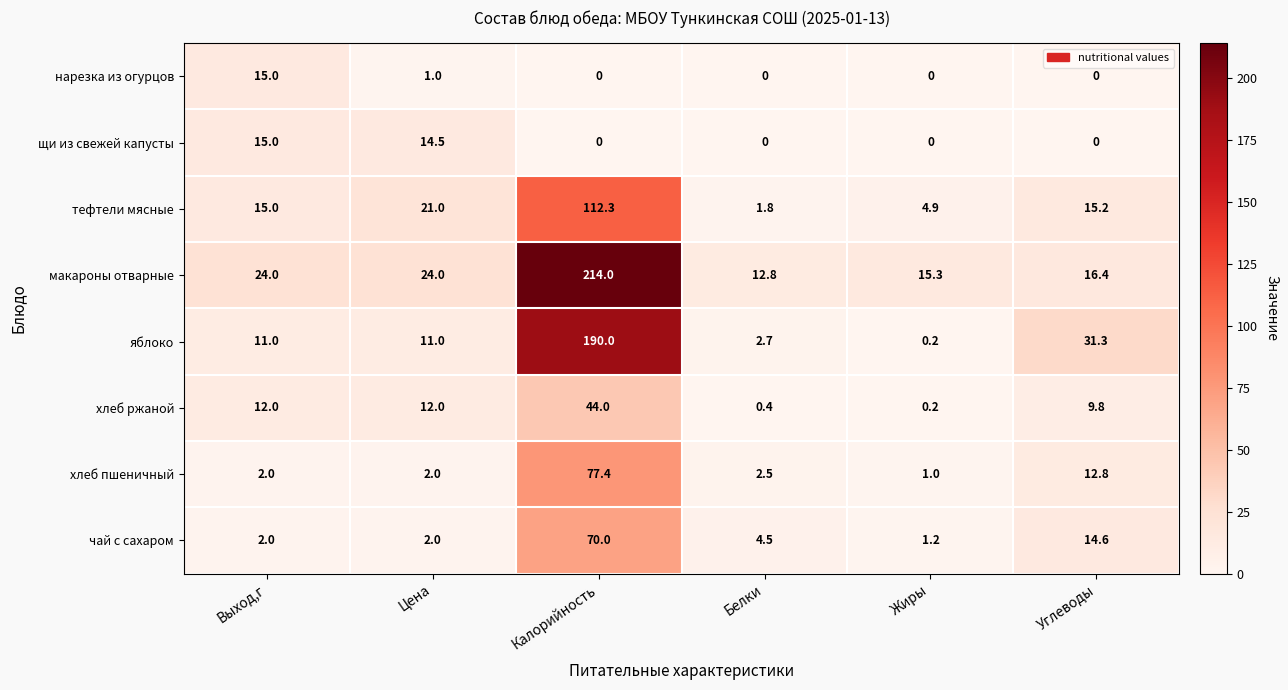

Where does the чай с сахаром series first go above 4?

Калорийность